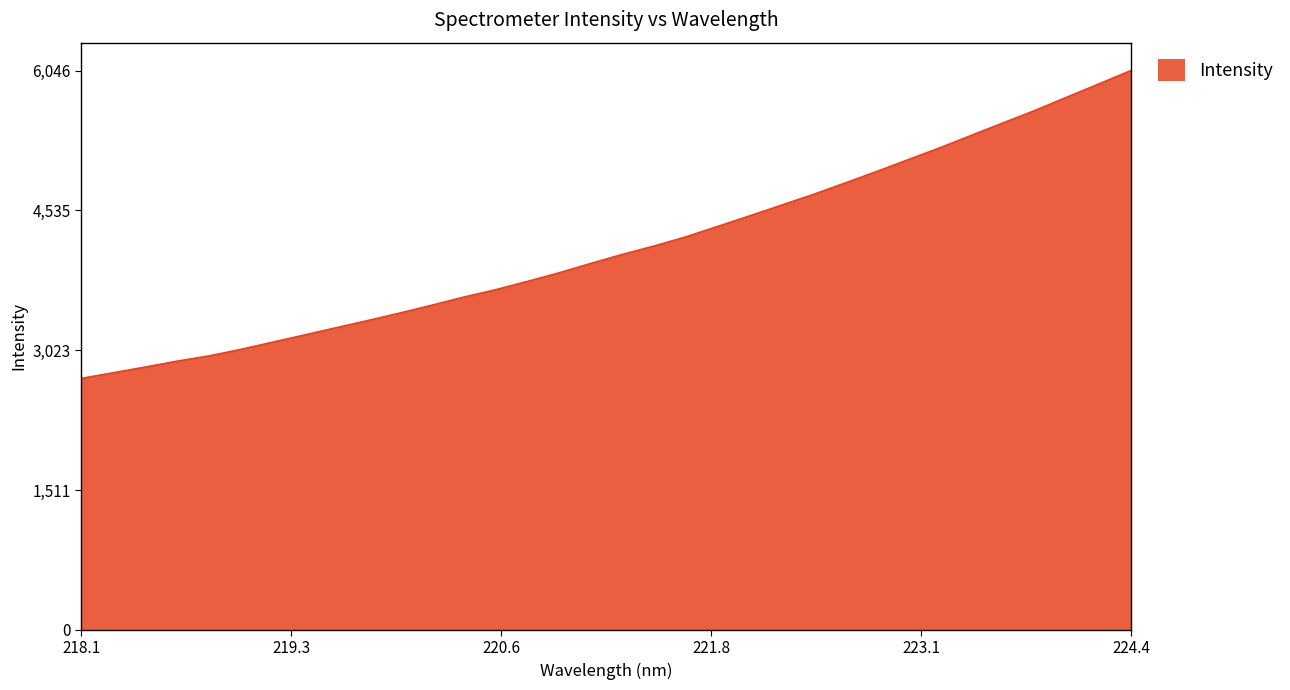

What is the maximum value shown in the chart?

6046.9